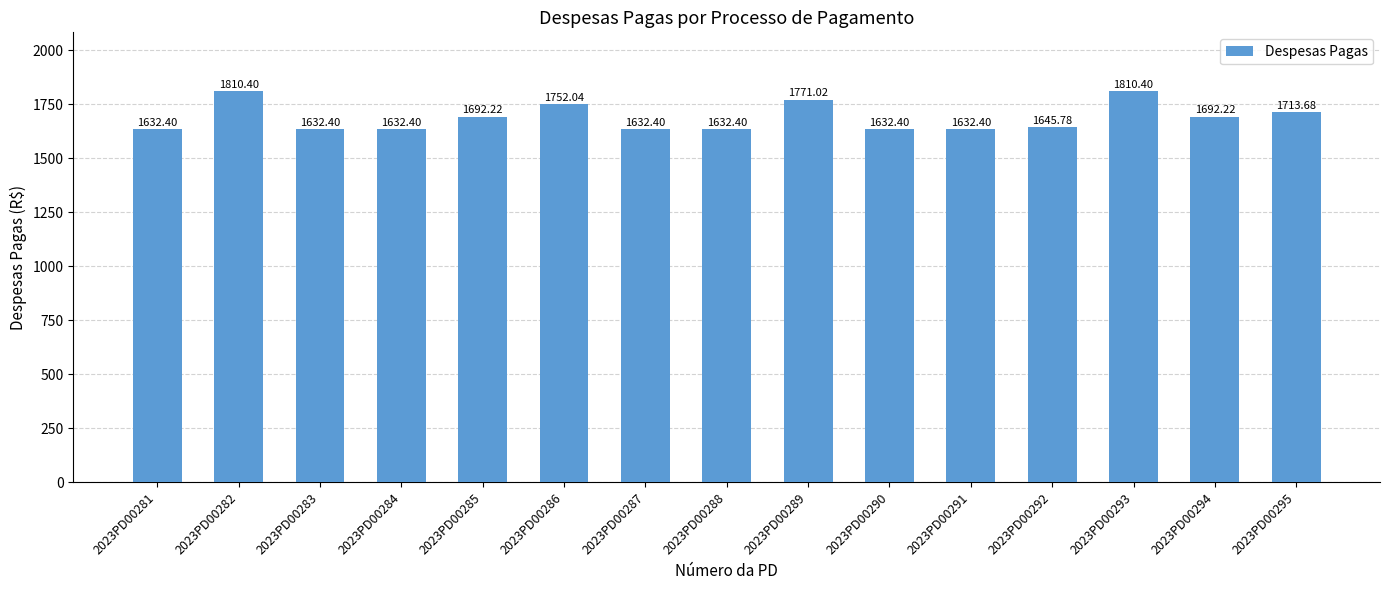

At which label is the value closest to 1721?

2023PD00295